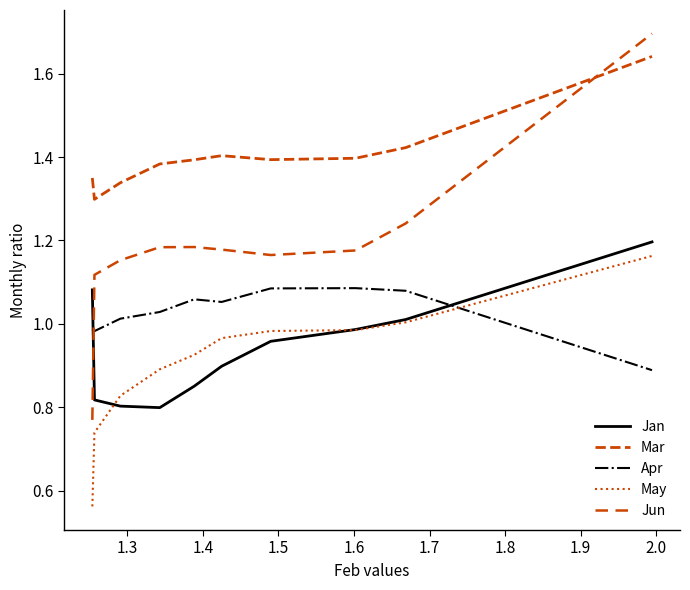

Does the chart display data point markers on the line(s)?

No